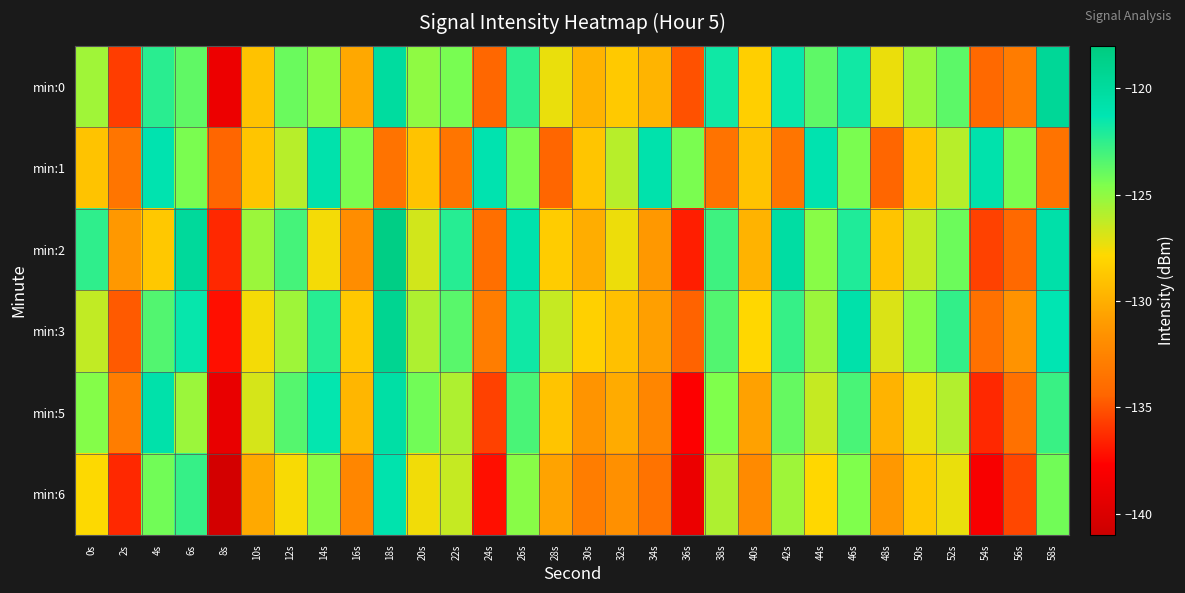

Reading left to right, transcribe all the data shown in this chart.

min:0: 0s=-125.4	2s=-135.7	4s=-122.4	6s=-123.8	8s=-138.8	10s=-129.0	12s=-124.0	14s=-124.9	16s=-130.3	18s=-120.1	20s=-125.0	22s=-124.4	24s=-134.3	26s=-122.5	28s=-127.3	30s=-129.8	32s=-128.7	34s=-129.8	36s=-135.1	38s=-121.7	40s=-128.3	42s=-121.5	44s=-123.7	46s=-121.8	48s=-127.4	50s=-125.2	52s=-123.7	54s=-134.2	56s=-133.0	58s=-119.6
min:1: 0s=-128.9	2s=-133.4	4s=-121.1	6s=-124.4	8s=-134.4	10s=-128.9	12s=-126.0	14s=-120.9	16s=-124.5	18s=-133.5	20s=-128.9	22s=-133.4	24s=-121.1	26s=-124.4	28s=-134.4	30s=-128.9	32s=-126.0	34s=-120.9	36s=-124.5	38s=-133.5	40s=-128.9	42s=-133.4	44s=-121.1	46s=-124.4	48s=-134.4	50s=-128.9	52s=-126.0	54s=-120.9	56s=-124.5	58s=-133.5
min:2: 0s=-122.5	2s=-131.2	4s=-128.7	6s=-119.8	8s=-136.4	10s=-125.3	12s=-123.1	14s=-127.6	16s=-131.9	18s=-118.4	20s=-126.7	22s=-122.3	24s=-133.8	26s=-120.9	28s=-128.5	30s=-130.1	32s=-127.4	34s=-131.2	36s=-136.7	38s=-122.9	40s=-129.8	42s=-120.3	44s=-124.8	46s=-122.1	48s=-128.9	50s=-126.4	52s=-124.1	54s=-135.6	56s=-134.2	58s=-120.7
min:3: 0s=-126.3	2s=-134.8	4s=-123.4	6s=-121.5	8s=-137.2	10s=-127.6	12s=-125.4	14s=-122.3	16s=-128.7	18s=-119.2	20s=-125.8	22s=-123.6	24s=-132.9	26s=-121.7	28s=-126.4	30s=-128.3	32s=-129.1	34s=-130.8	36s=-134.5	38s=-123.4	40s=-127.9	42s=-122.7	44s=-125.3	46s=-120.8	48s=-126.9	50s=-124.8	52s=-122.6	54s=-133.7	56s=-131.5	58s=-121.3
min:5: 0s=-124.7	2s=-132.9	4s=-120.8	6s=-125.3	8s=-139.1	10s=-126.8	12s=-123.5	14s=-121.4	16s=-129.6	18s=-120.5	20s=-124.2	22s=-125.8	24s=-135.6	26s=-123.2	28s=-128.9	30s=-131.4	32s=-130.2	34s=-132.3	36s=-137.8	38s=-124.6	40s=-130.7	42s=-123.9	44s=-126.4	46s=-123.2	48s=-129.8	50s=-127.3	52s=-125.9	54s=-136.4	56s=-133.7	58s=-122.8
min:6: 0s=-127.8	2s=-136.4	4s=-124.2	6s=-122.7	8s=-140.5	10s=-130.3	12s=-127.7	14s=-124.8	16s=-132.3	18s=-121.0	20s=-127.5	22s=-126.4	24s=-137.2	26s=-124.8	28s=-130.6	30s=-132.9	32s=-131.7	34s=-133.5	36s=-138.9	38s=-125.8	40s=-132.1	42s=-125.4	44s=-127.9	46s=-124.6	48s=-131.2	50s=-128.7	52s=-127.3	54s=-138.1	56s=-135.4	58s=-124.2